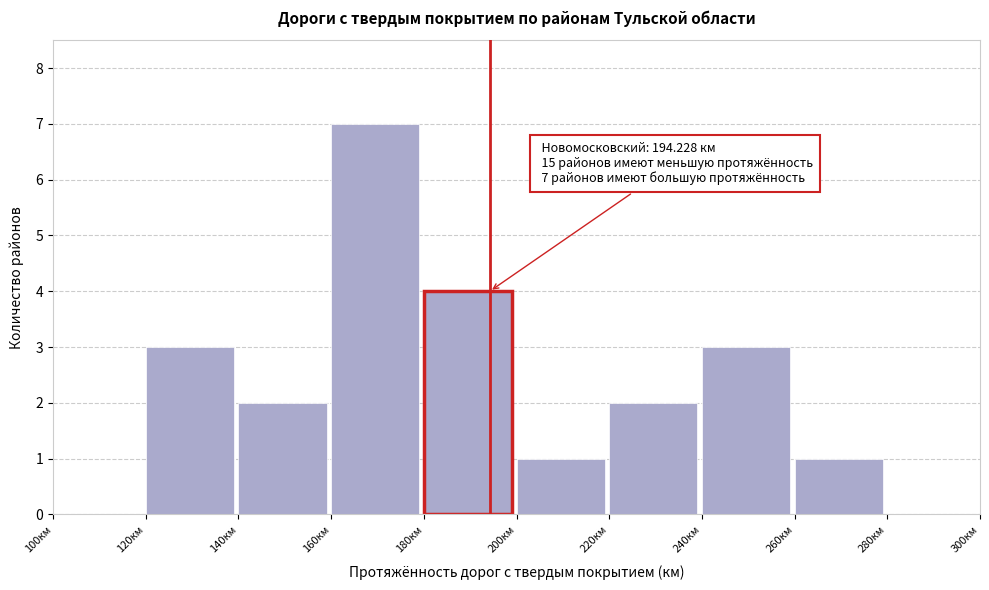

Which range on the x-axis has the tallest bar?

160 to 180